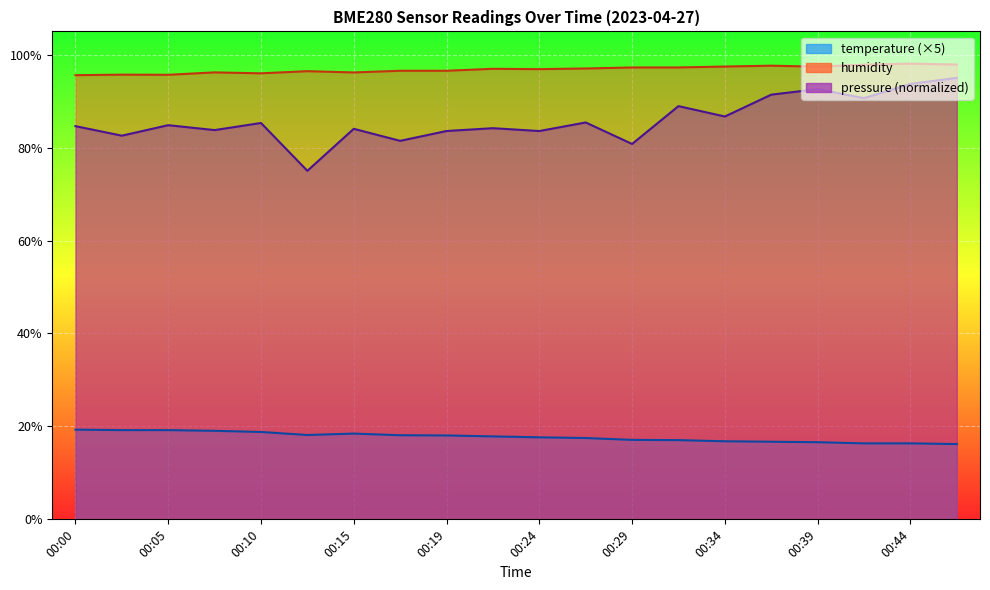

Which series has the largest range (max minus min)?

pressure_norm